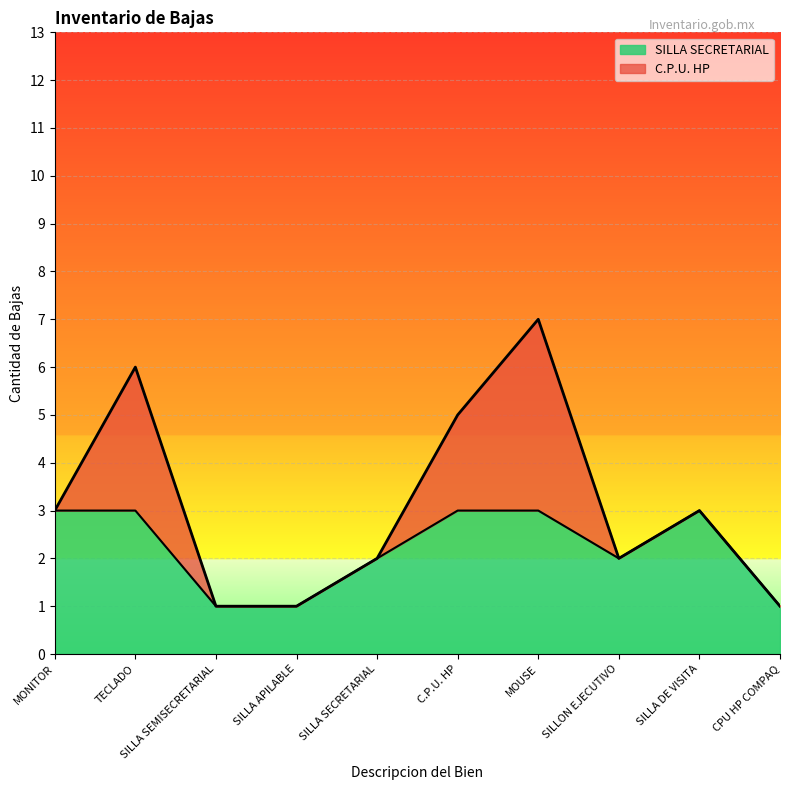

What is the highest value of the SILLA SECRETARIAL series?

3